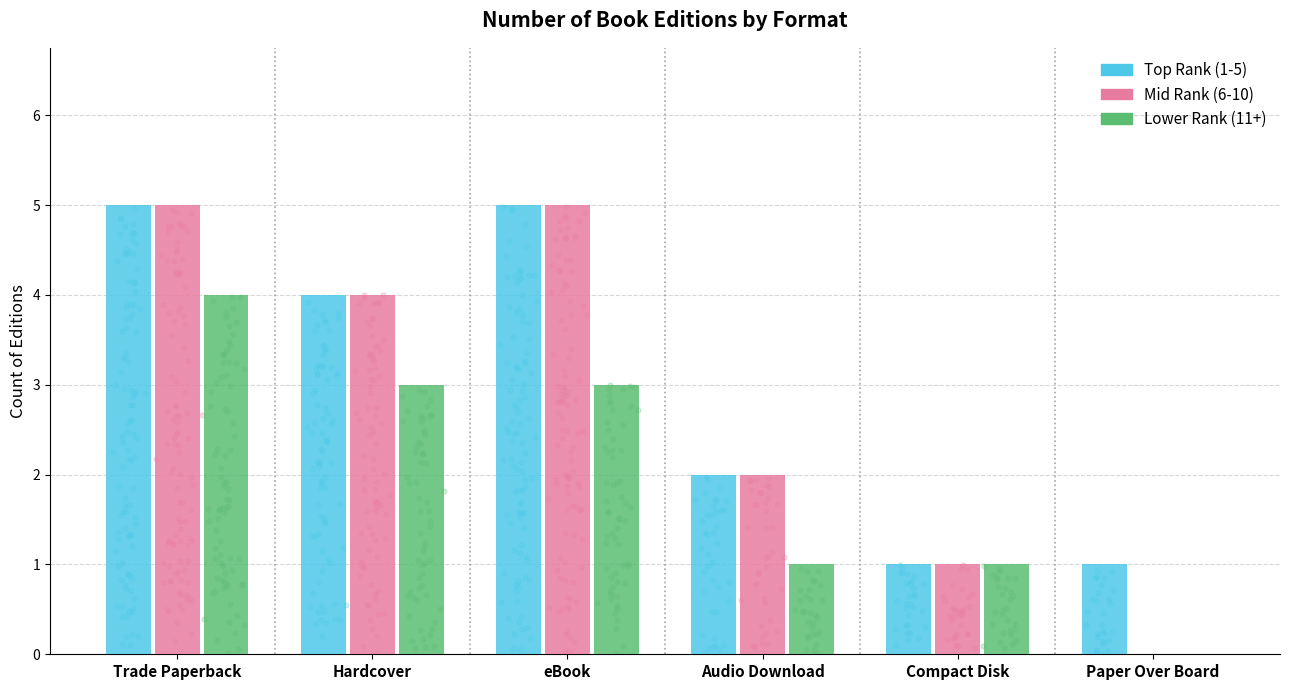

Which series reaches the maximum Y coordinate?

Top Rank (1-5)